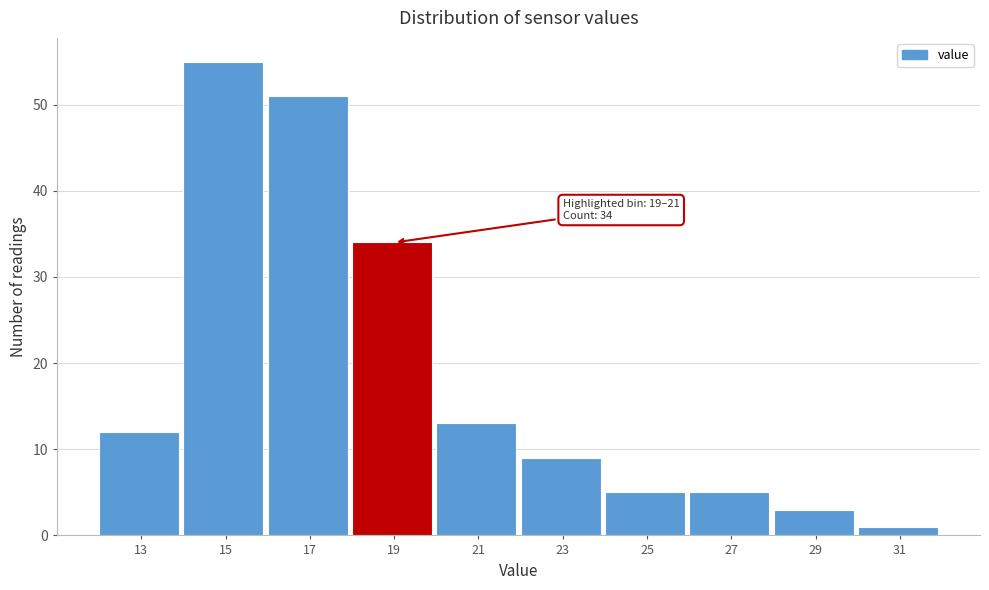

Reading left to right, list all the values displayed in this chart.

13=12	15=55	17=51	19=34	21=13	23=9	25=5	27=5	29=3	31=1